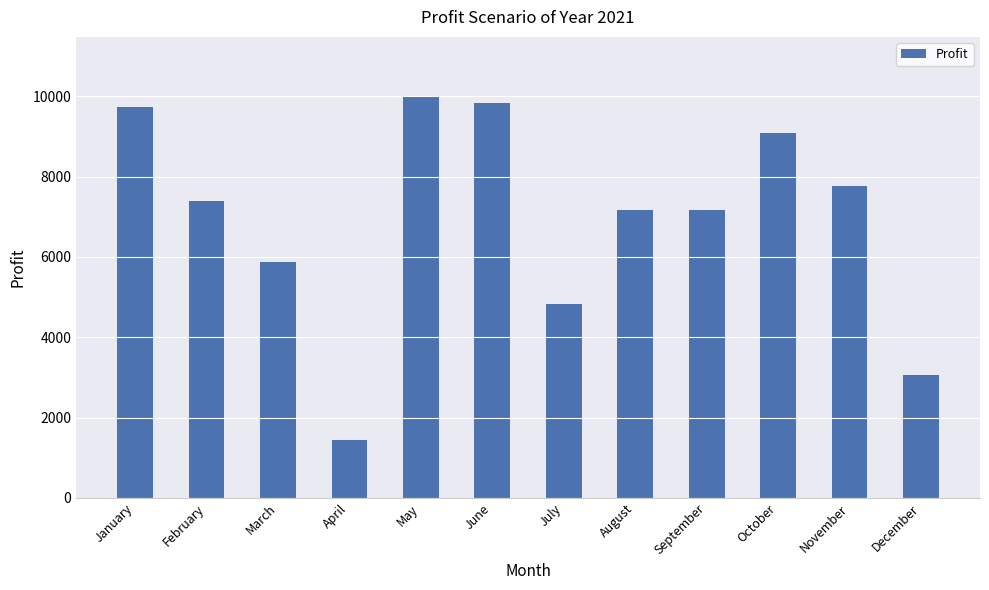

What value does the data have at October, to the nearest 10?

9090